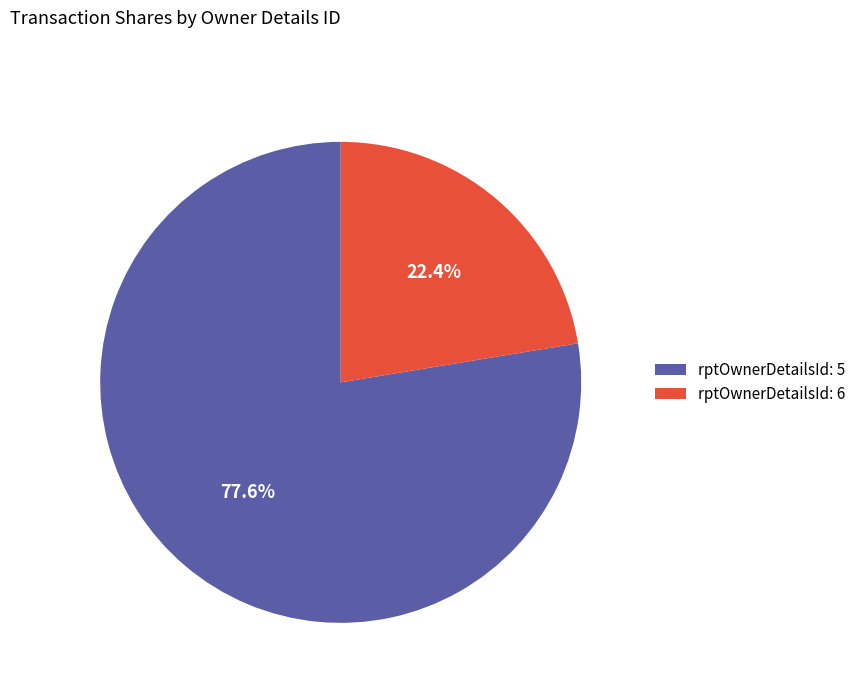

Between rptOwnerDetailsId: 5 and rptOwnerDetailsId: 6, which is larger?

rptOwnerDetailsId: 5